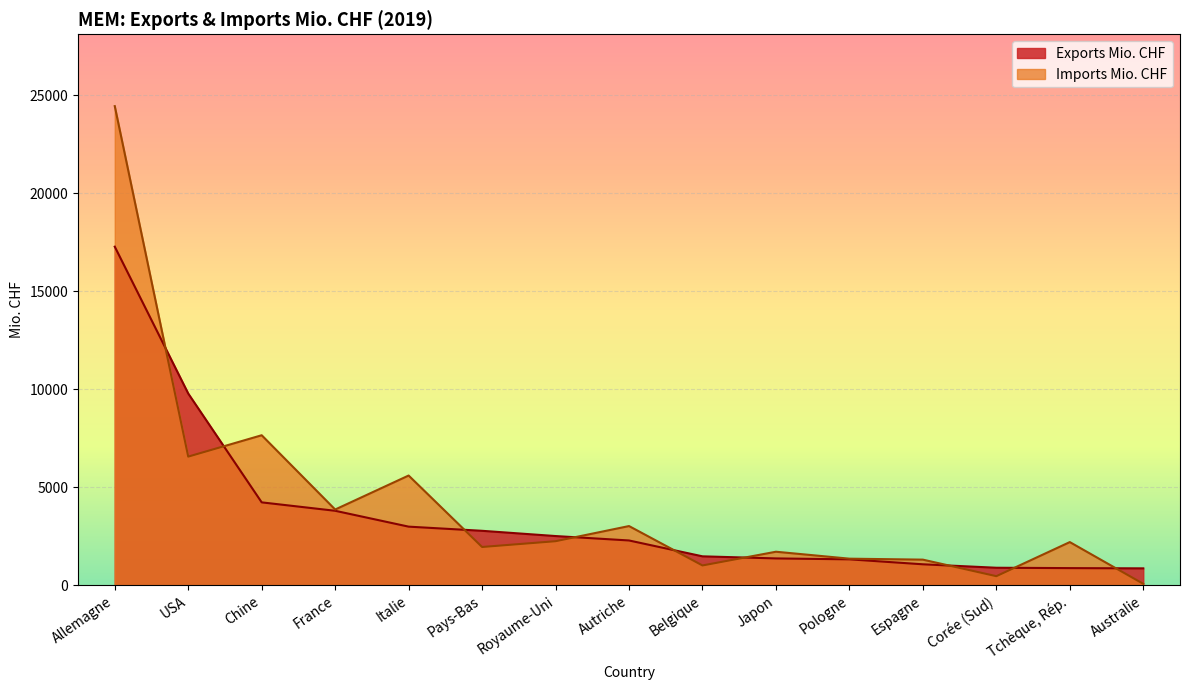

What is the difference between the second highest and second lowest values in the Imports Mio. CHF series?

7196.7